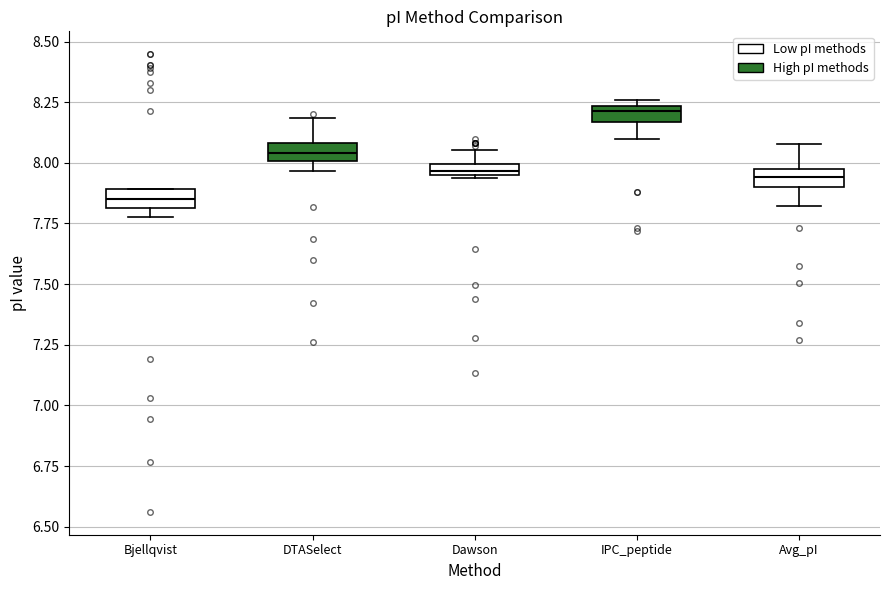

Where is the lower edge of the box for Bjellqvist on the y-axis? The values are not printed on the chart, so give them approximately, as read against the axis.

7.80